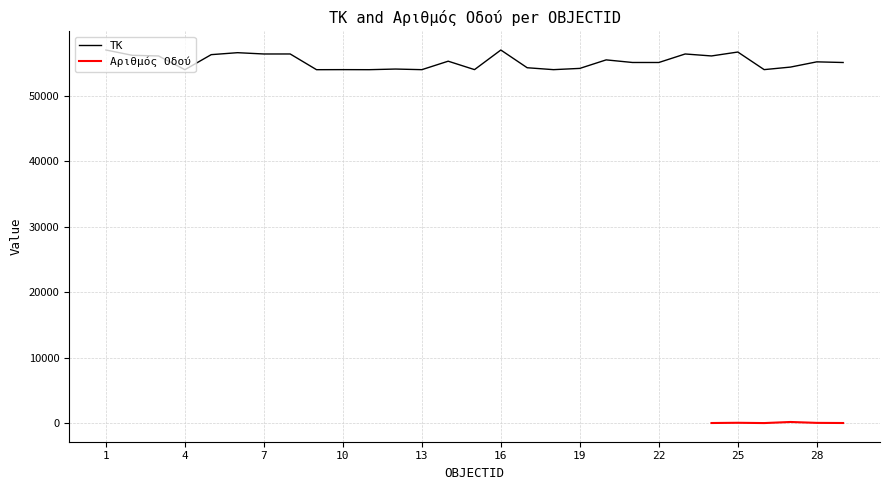

Rank the categories by value from lowest to highest.

4, 9, 11, 13, 18, 10, 26, 15, 12, 19, 17, 27, 29, 22, 21, 28, 14, 20, 3, 24, 2, 5, 7, 23, 8, 6, 25, 16, 1